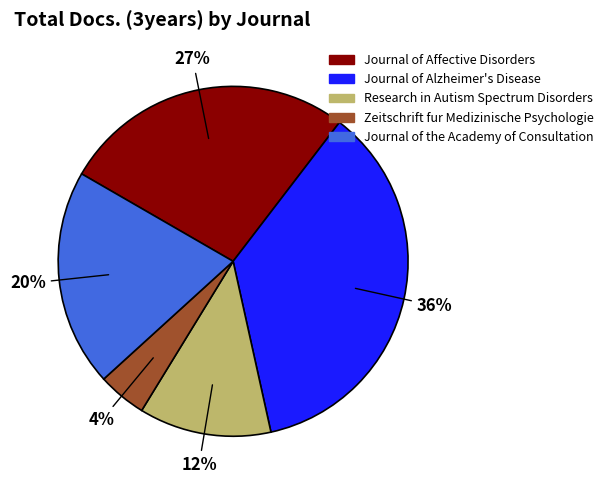

Do Journal of Affective Disorders and Journal of Alzheimer's Disease together represent more than half of the pie?

Yes